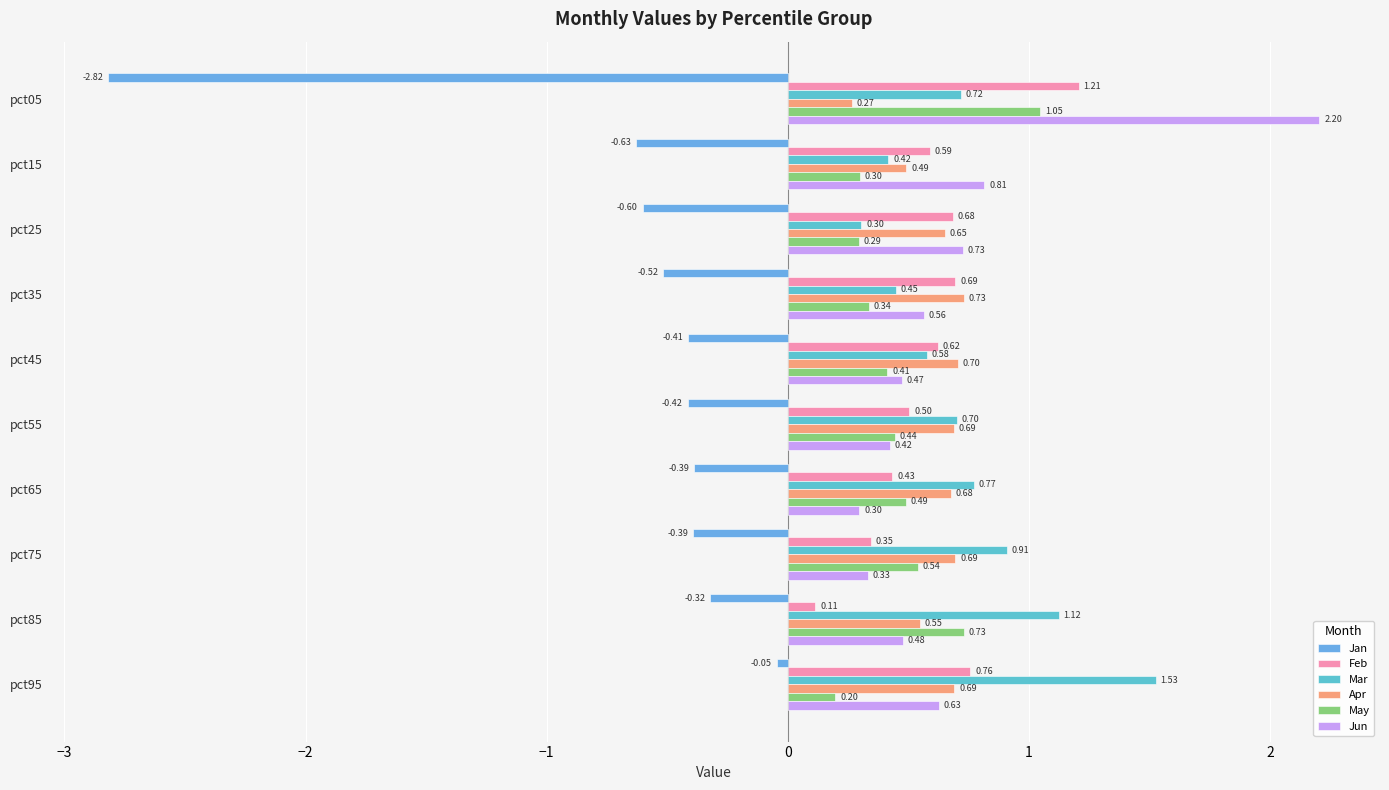

Reading left to right, list all the values displayed in this chart.

Jan: -2.8	-0.6	-0.6	-0.5	-0.4	-0.4	-0.4	-0.4	-0.3	-0.0
Feb: 1.2	0.6	0.7	0.7	0.6	0.5	0.4	0.3	0.1	0.8
Mar: 0.7	0.4	0.3	0.4	0.6	0.7	0.8	0.9	1.1	1.5
Apr: 0.3	0.5	0.6	0.7	0.7	0.7	0.7	0.7	0.5	0.7
May: 1.0	0.3	0.3	0.3	0.4	0.4	0.5	0.5	0.7	0.2
Jun: 2.2	0.8	0.7	0.6	0.5	0.4	0.3	0.3	0.5	0.6